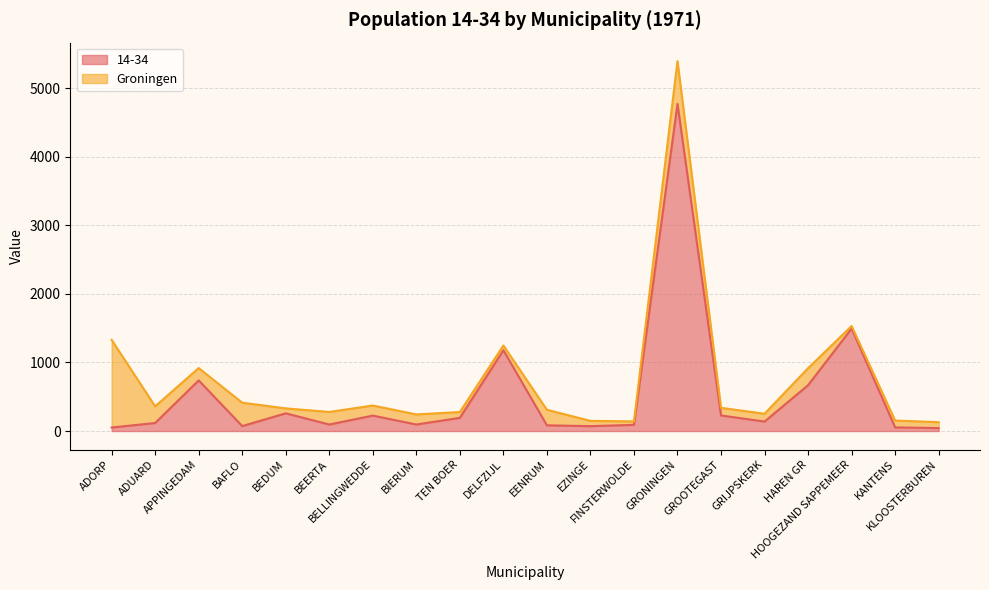

Reading right to left, what are all the values shown in this chart?

43	53	1494	668	138	227	4769	90	71	83	1178	192	95	225	95	258	72	738	117	51